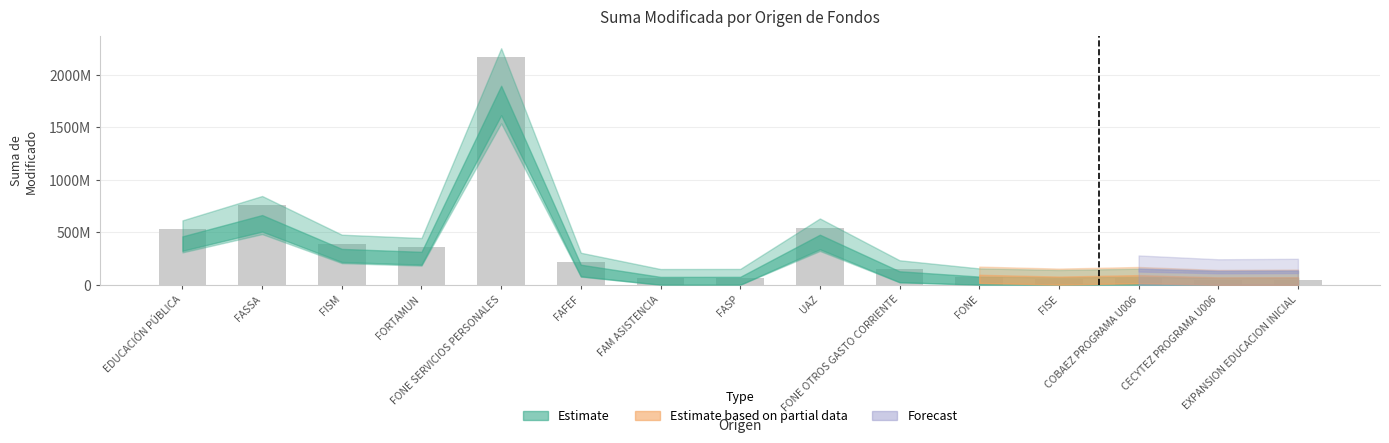

Reading right to left, extract all data points from this chart.

EXPANSION EDUCACION INICIAL=46123890	CECYTEZ PROGRAMA U006=43283093	COBAEZ PROGRAMA U006=65987702	FISE=53763381	FONE=68946087	FONE OTROS GASTO CORRIENTE=146274078	UAZ=544156000	FASP=63802848	FAM ASISTENCIA=62979141	FAFEF=217886577	FONE SERVICIOS PERSONALES=2164014257	FORTAMUN=357877452	FISM=389775753	FASSA=757948062	EDUCACIÓN PÚBLICA=525999673